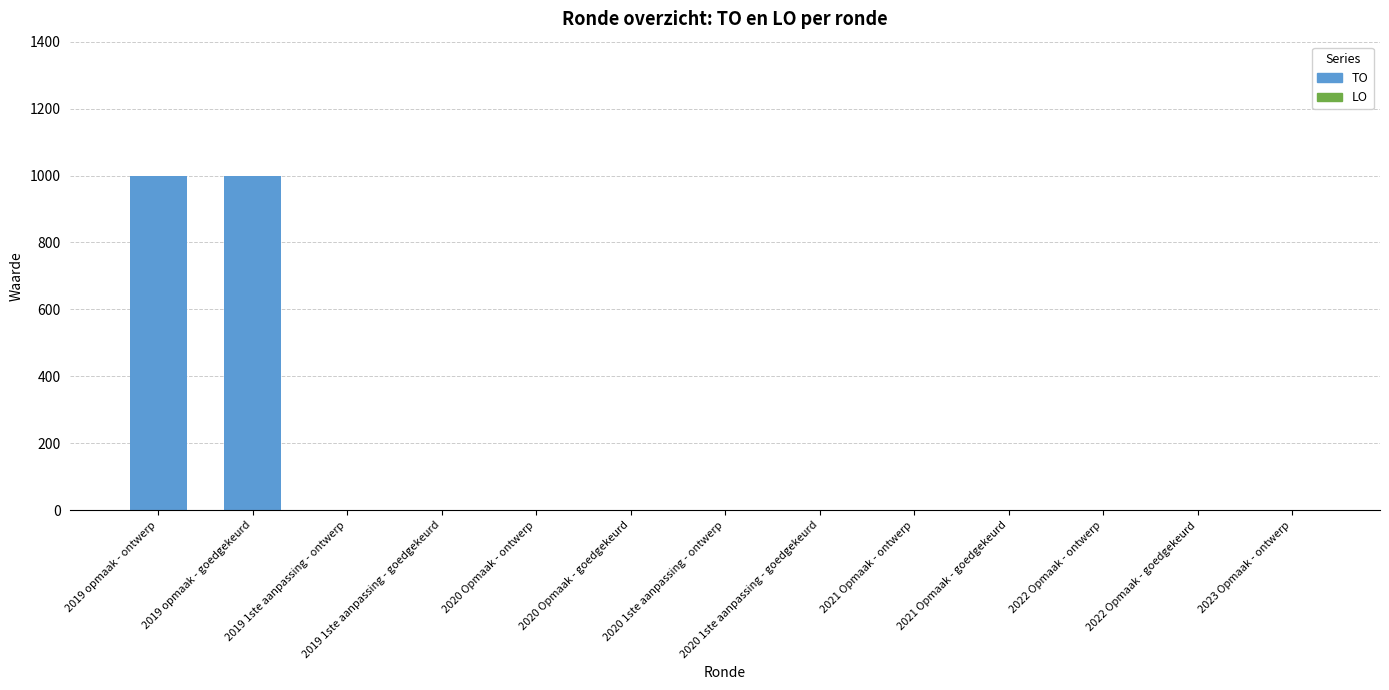

What is the sum of all values?

2000